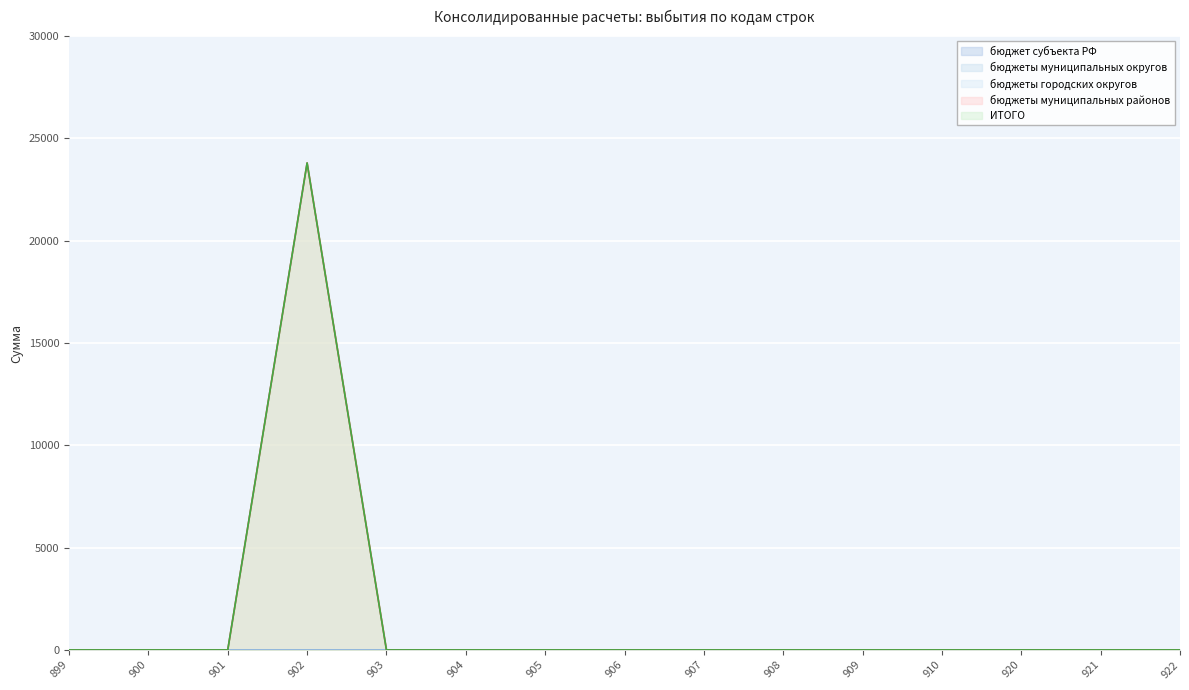

True or false: бюджет субъекта РФ and бюджеты городских округов cross at least once.

False